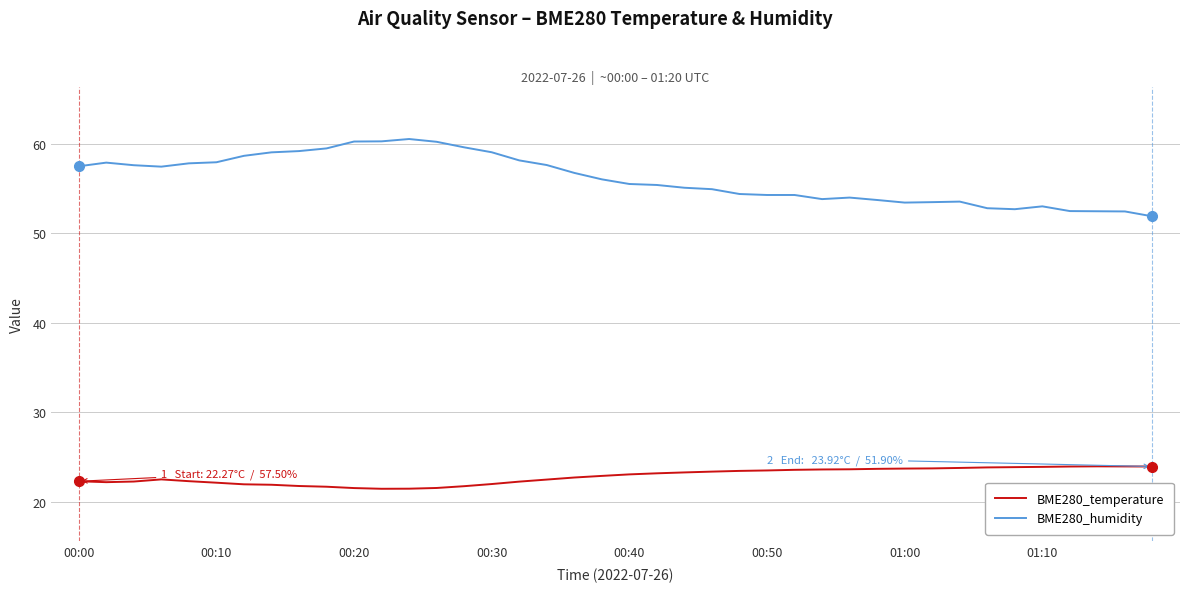

What is the minimum value for BME280_temperature?

21.4